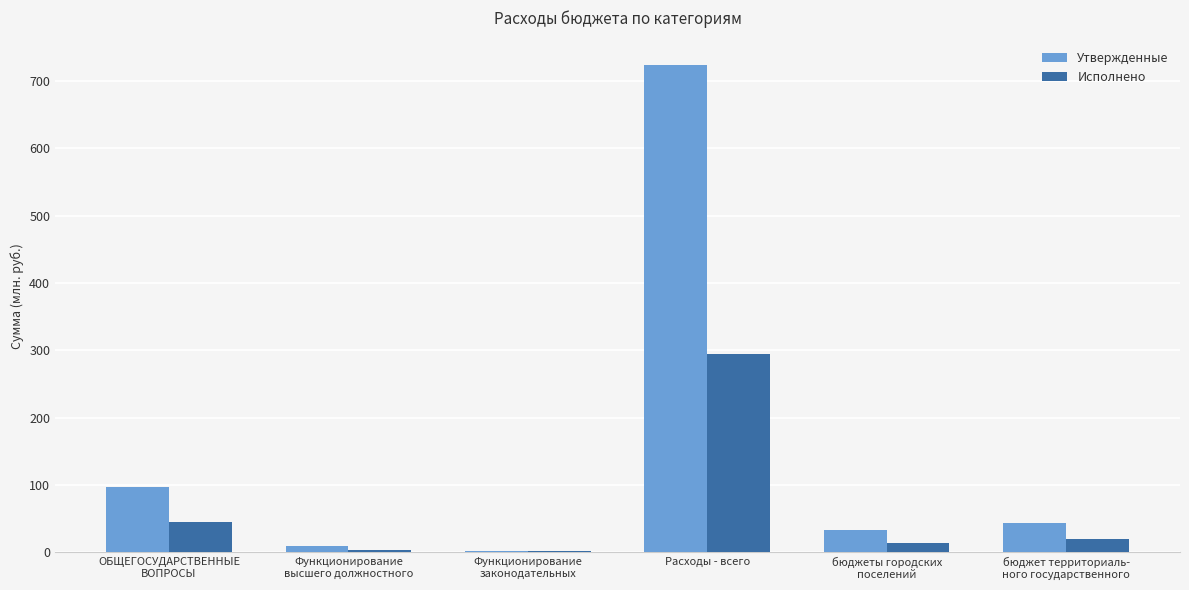

What is the maximum value for Утвержденные?

724.1